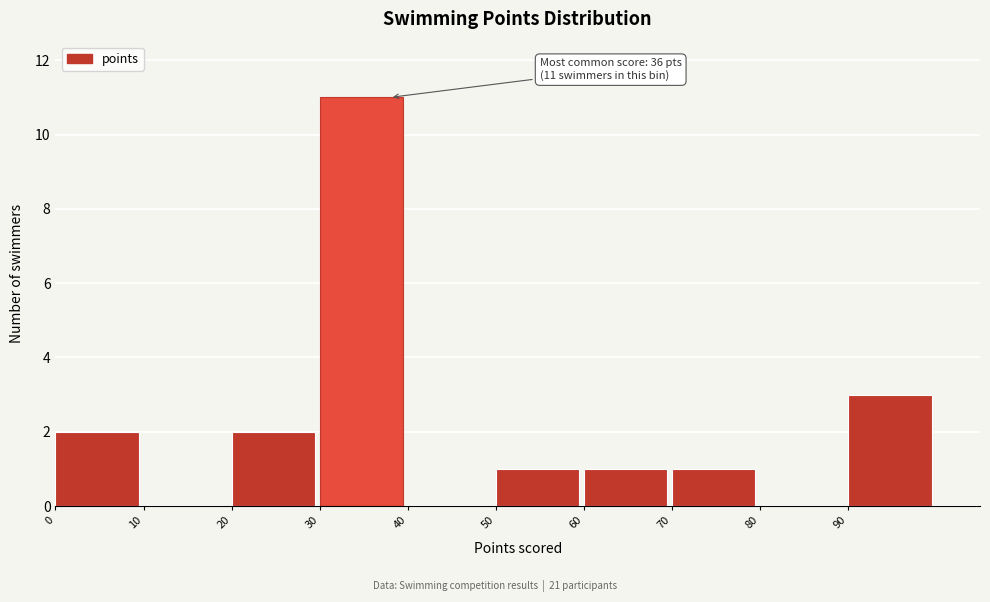

Which range on the x-axis has the tallest bar?

30 to 40